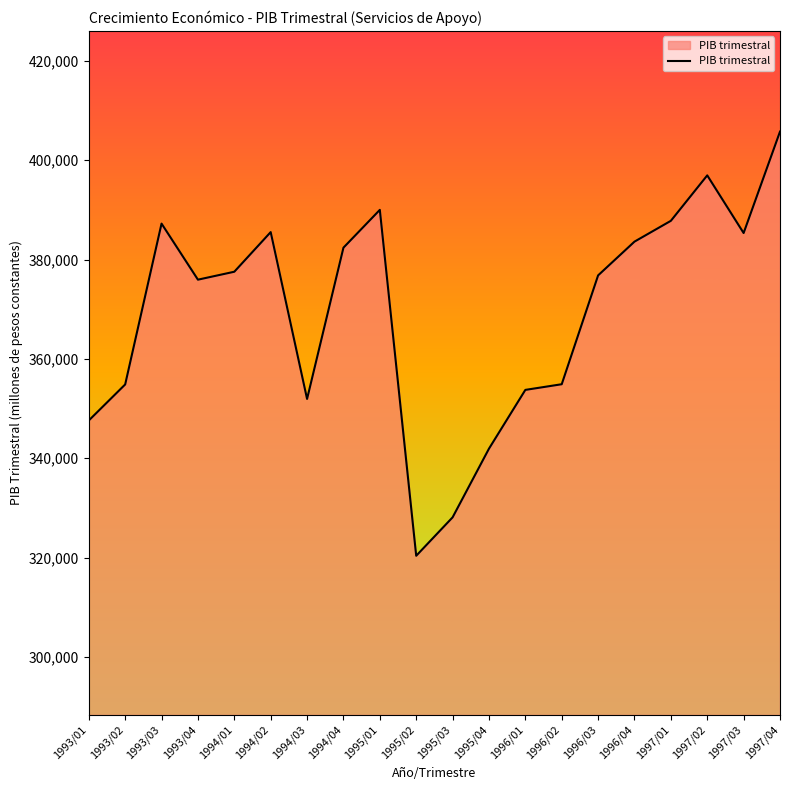

What is the change in value from 1993/02 to 1994/03?

-2918.5